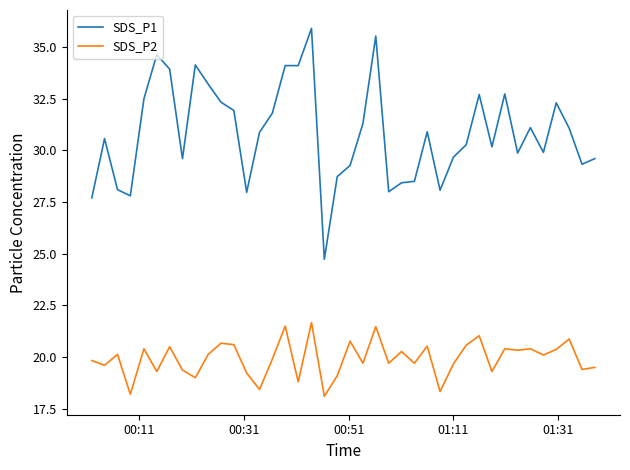

Which series has the largest total across all categories?

SDS_P1